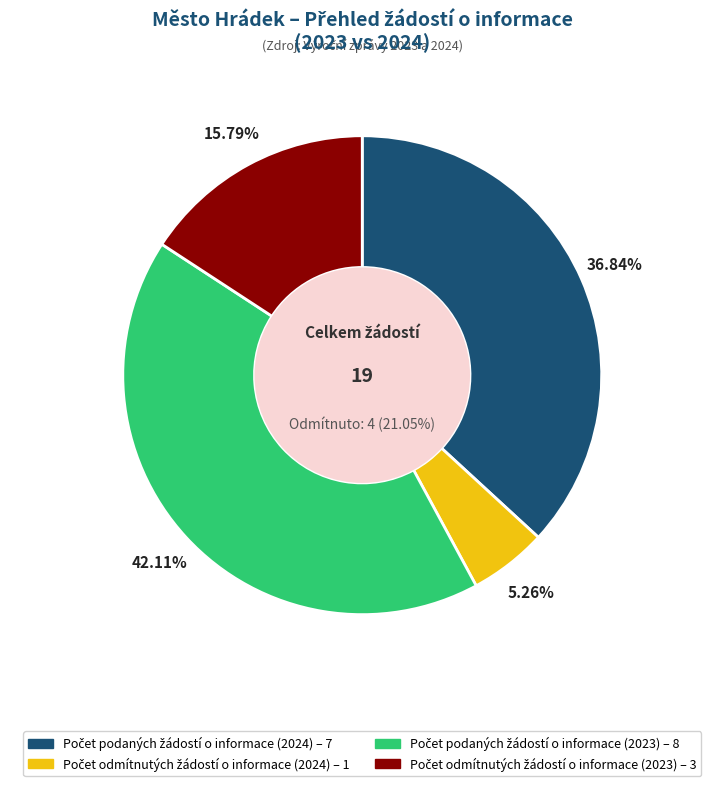

What is the total percentage of Počet podaných žádostí o informace (2023) and Počet odmítnutých žádostí o informace (2023)?

57.9%